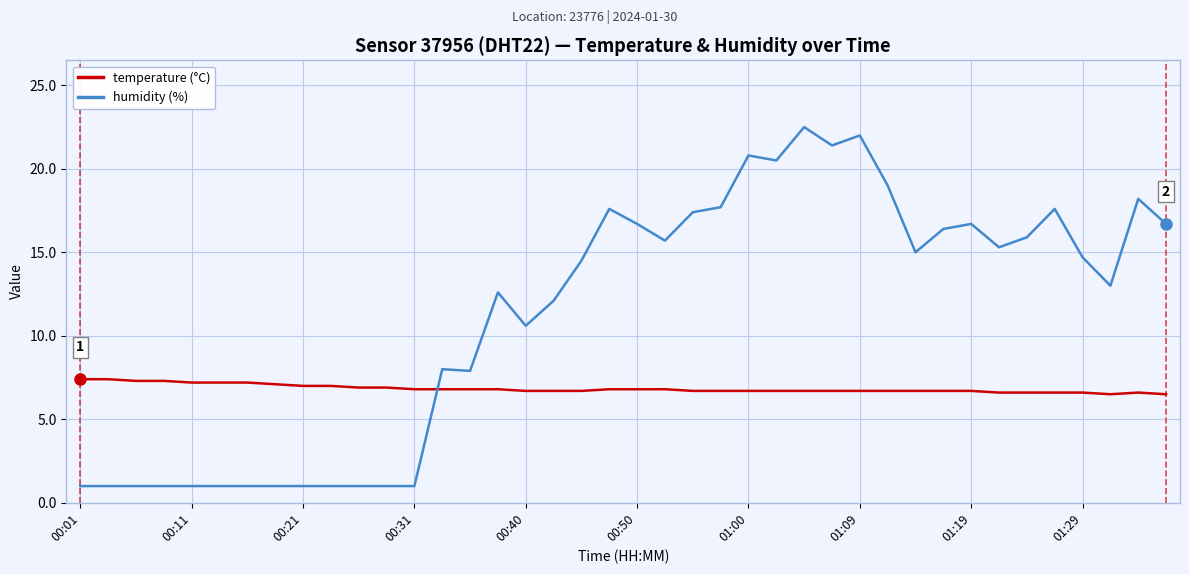

Does the chart display data point markers on the line(s)?

No